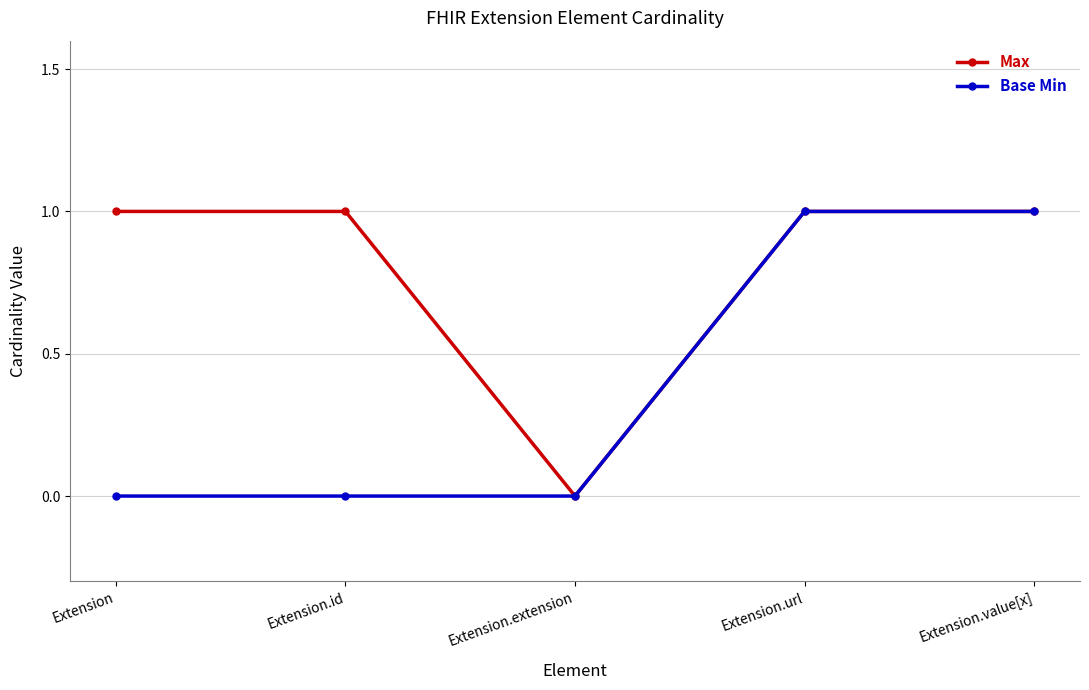

Reading left to right, transcribe all the data shown in this chart.

Max: 1	1	0	1	1
Base Min: 0	0	0	1	1